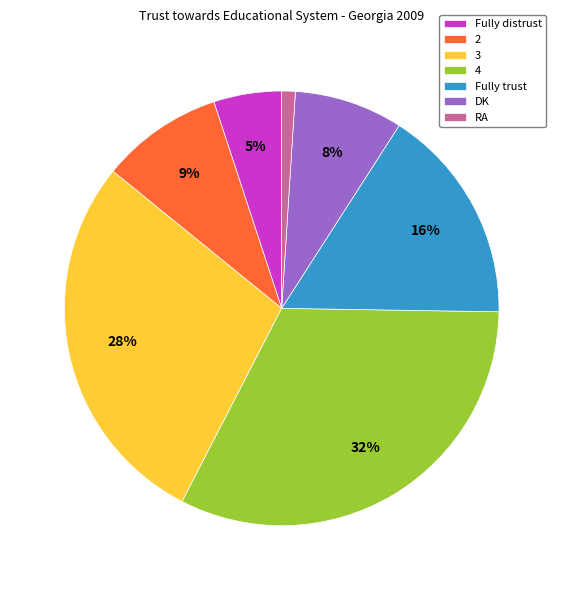

True or false: RA accounts for 1% of the total.

True